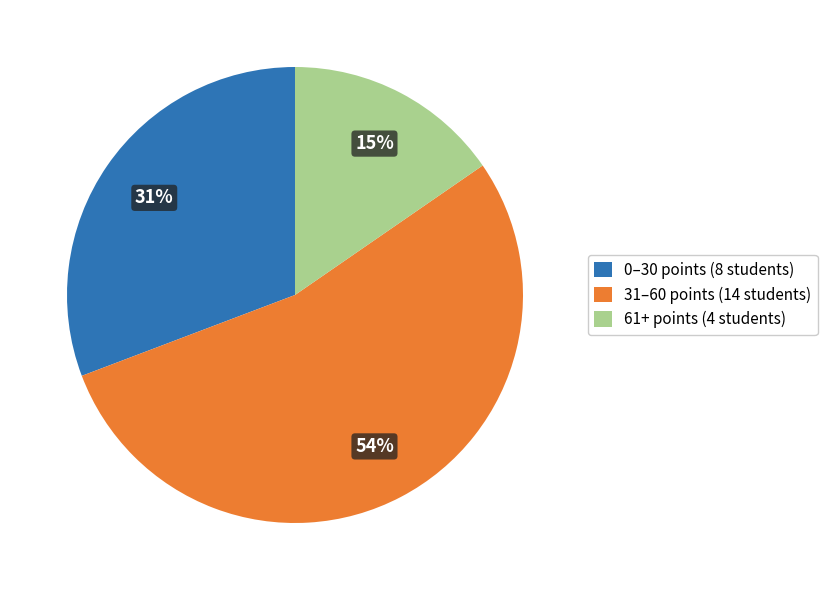

What is the largest slice in the pie chart?

31–60 points (14 students)